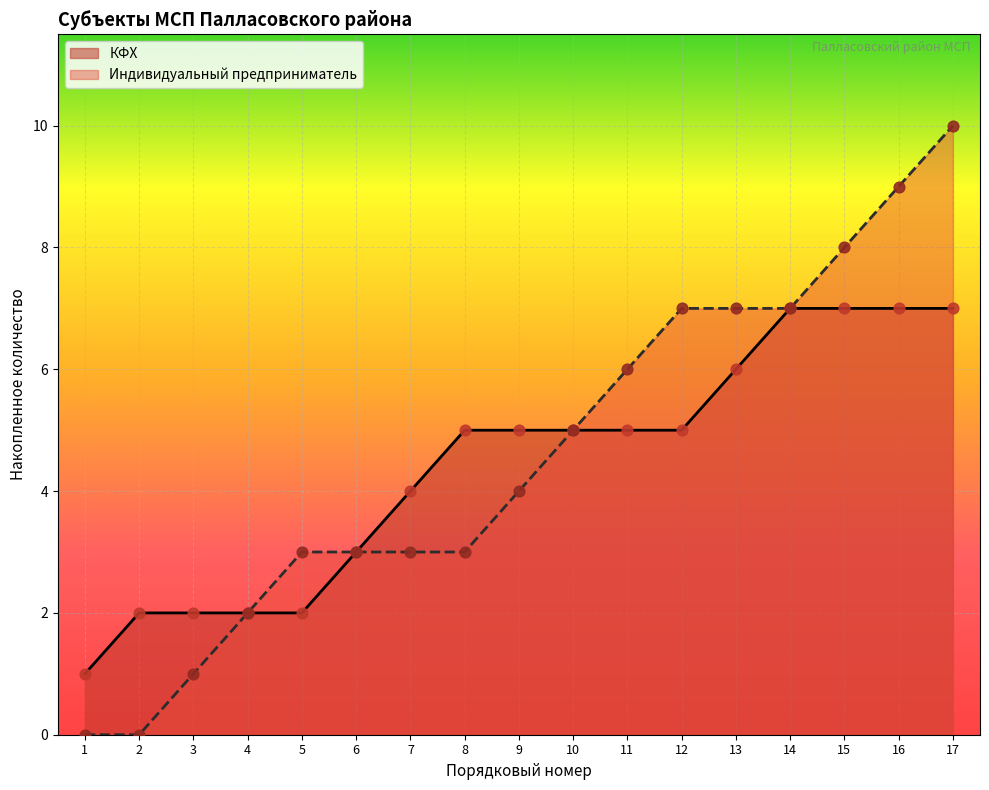

What is the change in value from 8 to 12?

+4